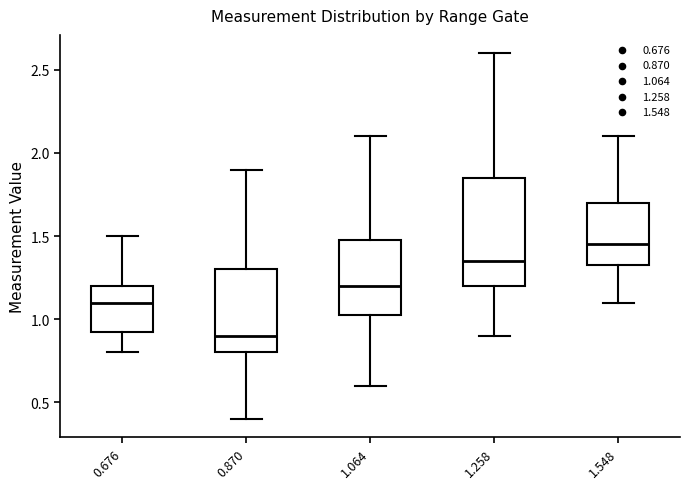

Reading left to right, read every box against the y-axis: the position of its median line, the range the box covers, and the ends of its whiskers. The values are not printed on the chart, so give them approximately, as read against the axis.

0.676: median 1.10, box 0.95 to 1.20, whiskers 0.80 to 1.50
0.870: median 0.90, box 0.80 to 1.30, whiskers 0.40 to 1.90
1.064: median 1.20, box 1.05 to 1.50, whiskers 0.60 to 2.10
1.258: median 1.35, box 1.20 to 1.85, whiskers 0.90 to 2.60
1.548: median 1.45, box 1.35 to 1.70, whiskers 1.10 to 2.10